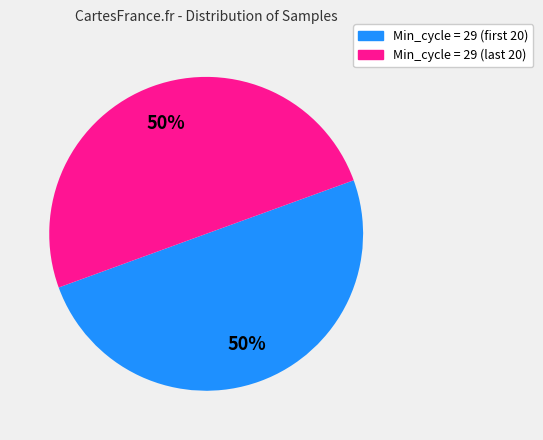

Count the number of slices in the pie.

2